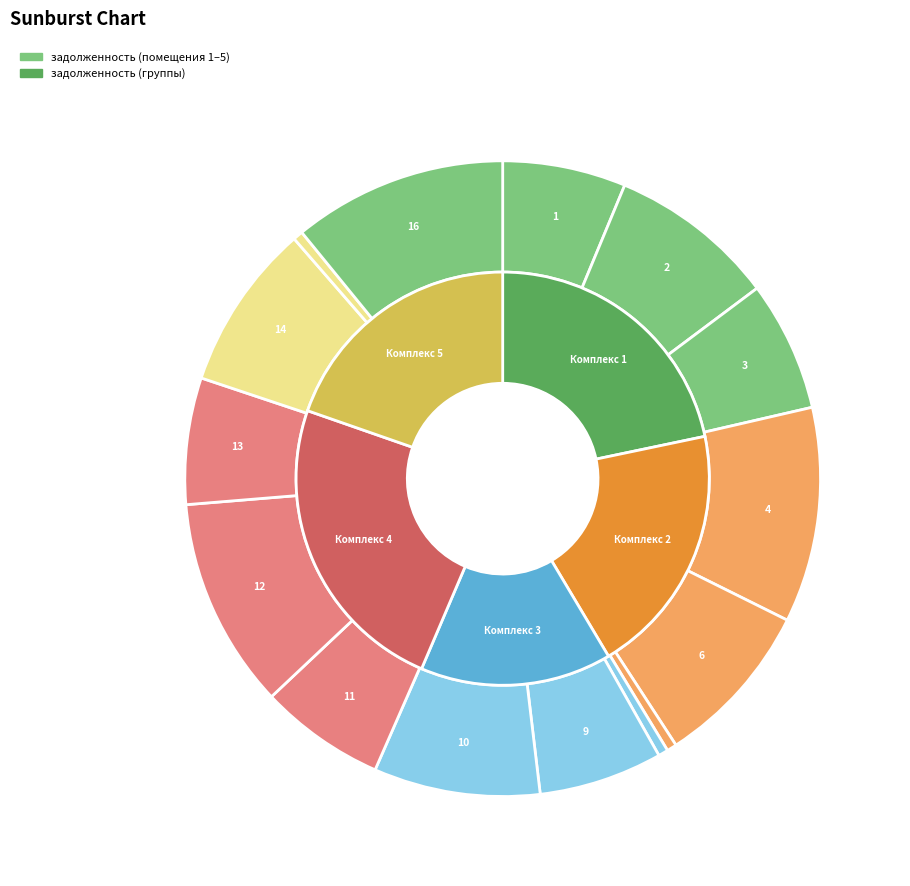

How many slices are in this pie chart?

15